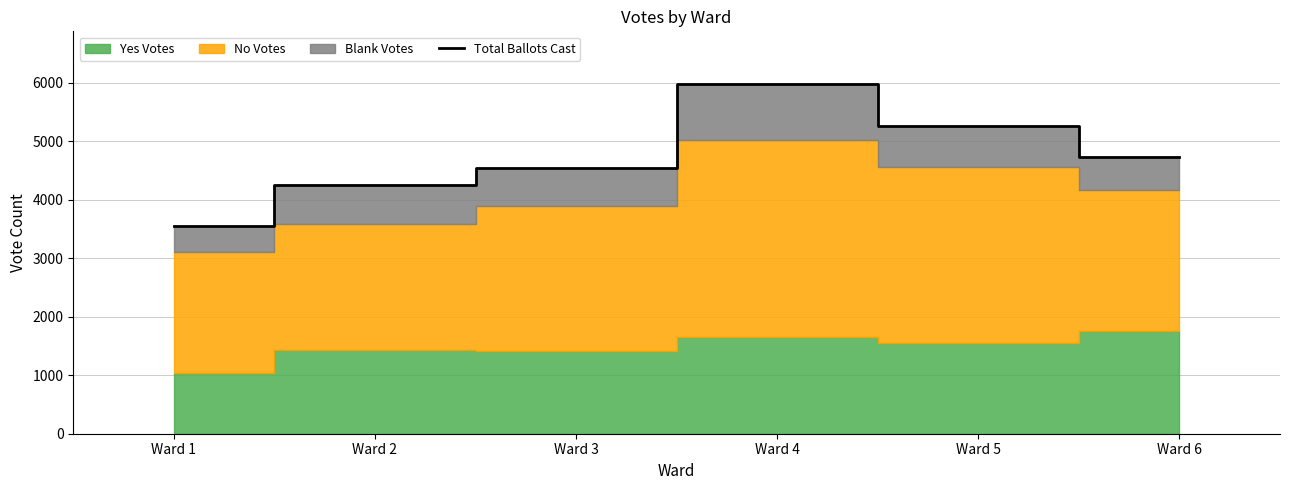

What is the maximum value shown in the chart?

5980